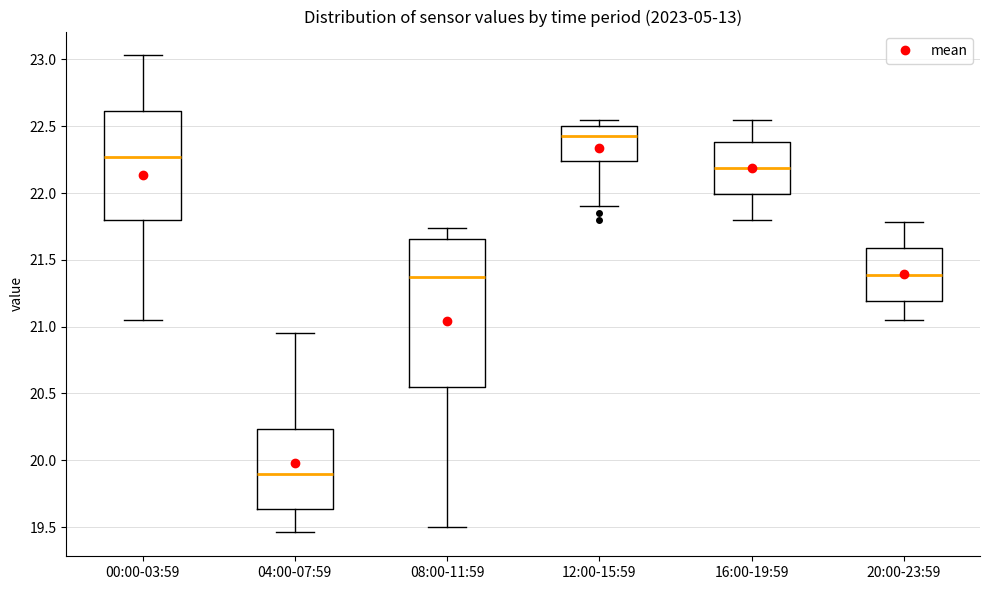

Reading left to right, transcribe this box plot: for each box, give where its median line is, the range the box spans, and where its two whiskers end, as read against the y-axis. The values are not printed on the chart, so give them approximately, as read against the axis.

00:00-03:59: median 22.25, box 21.80 to 22.60, whiskers 21.05 to 23.05
04:00-07:59: median 19.90, box 19.65 to 20.25, whiskers 19.45 to 20.95
08:00-11:59: median 21.40, box 20.55 to 21.65, whiskers 19.50 to 21.75
12:00-15:59: median 22.45, box 22.25 to 22.50, whiskers 21.90 to 22.55
16:00-19:59: median 22.20, box 22.00 to 22.40, whiskers 21.80 to 22.55
20:00-23:59: median 21.40, box 21.20 to 21.60, whiskers 21.05 to 21.80